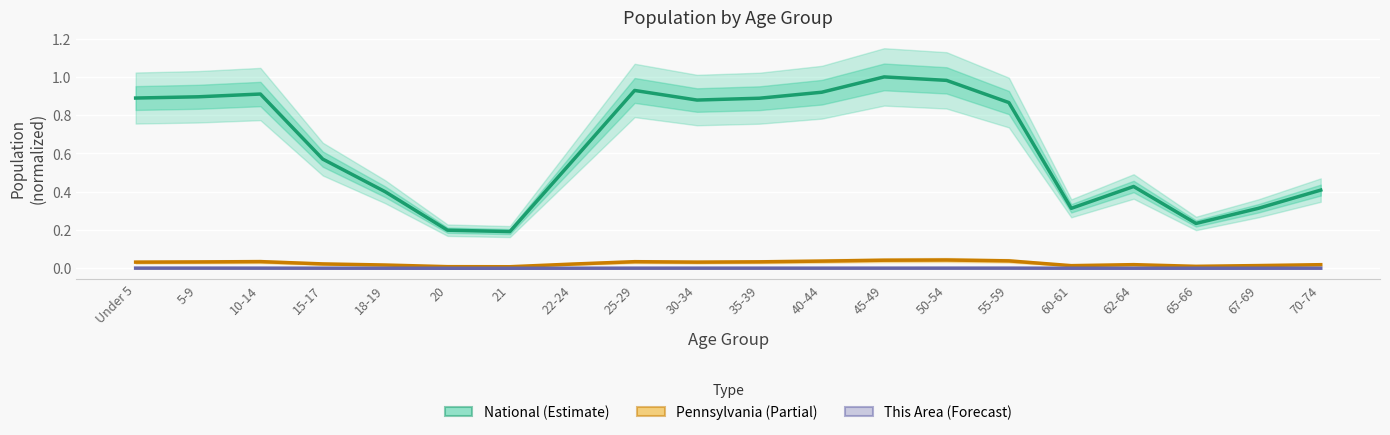

Is the value of This Area (Forecast) at 18-19 greater than the value of Pennsylvania (Partial) at 35-39?

No